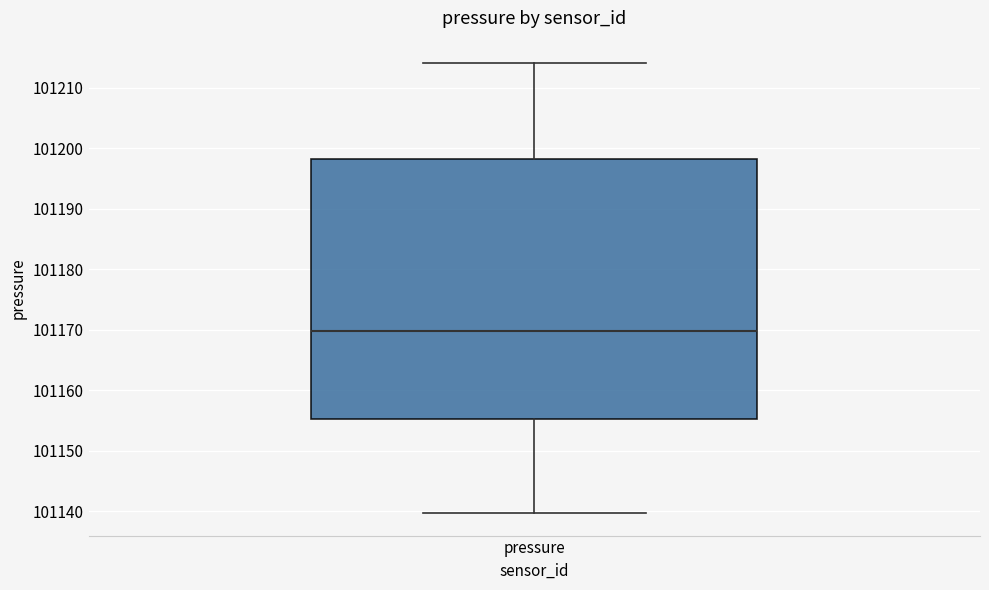

Where does the median line of the box for pressure sit on the y-axis? The values are not printed on the chart, so give them approximately, as read against the axis.

101170